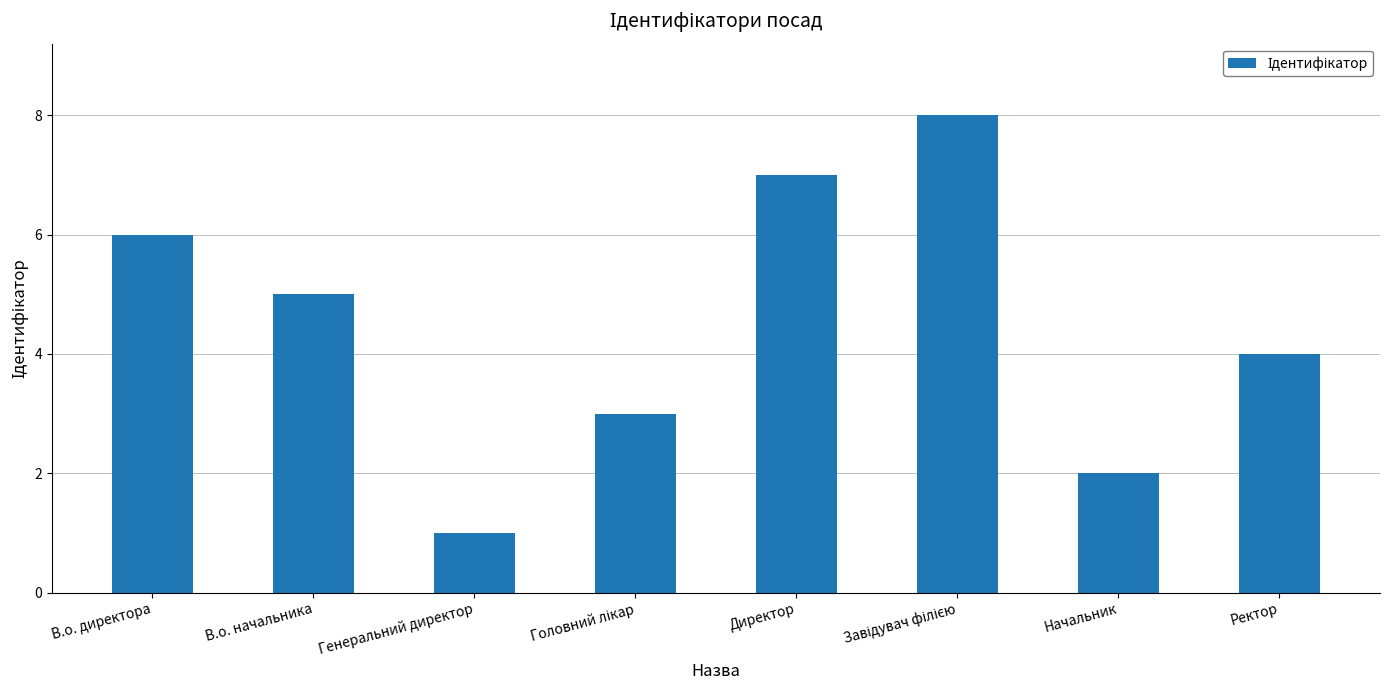

What is the greatest value displayed?

8